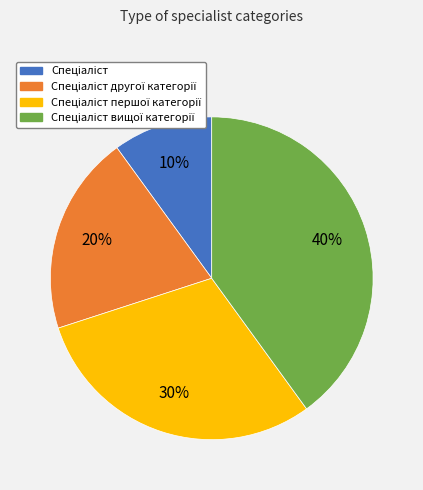

Is there any slice that represents more than half of the pie?

No